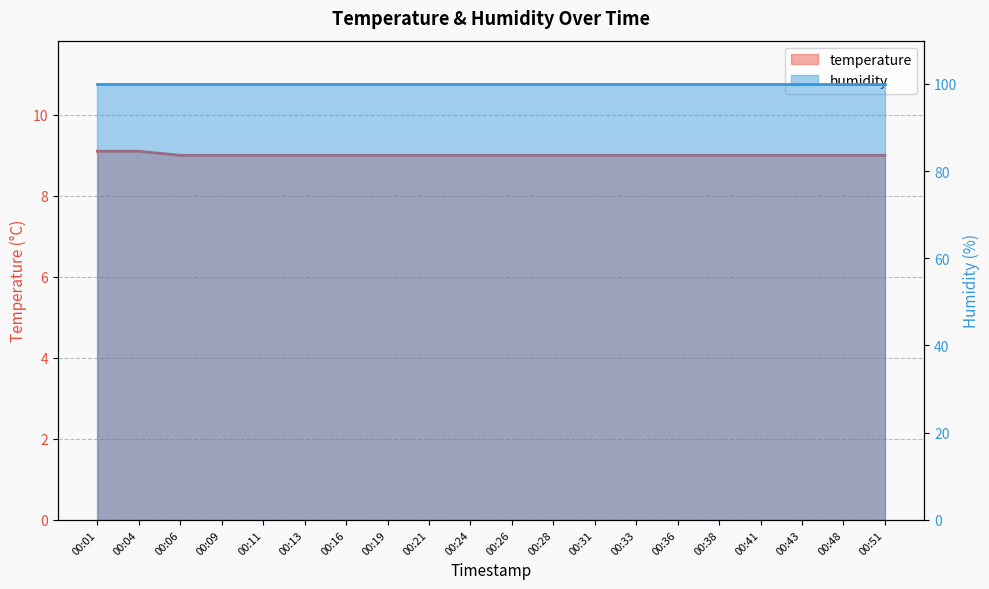

Reading left to right, extract all data points from this chart.

9.1	9.1	9.0	9.0	9.0	9.0	9.0	9.0	9.0	9.0	9.0	9.0	9.0	9.0	9.0	9.0	9.0	9.0	9.0	9.0